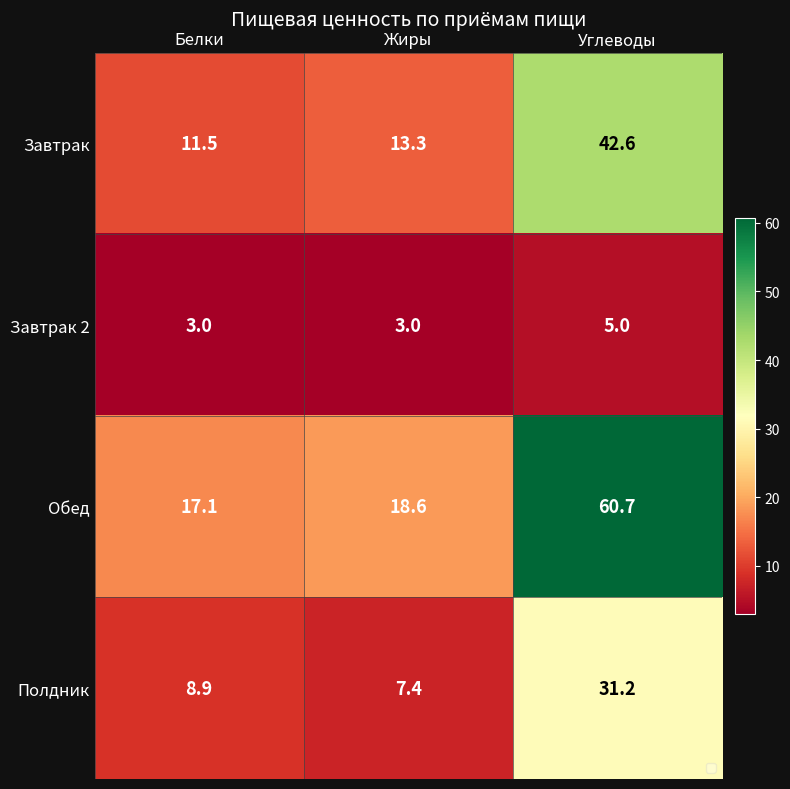

Count the number of data series in this chart.

4